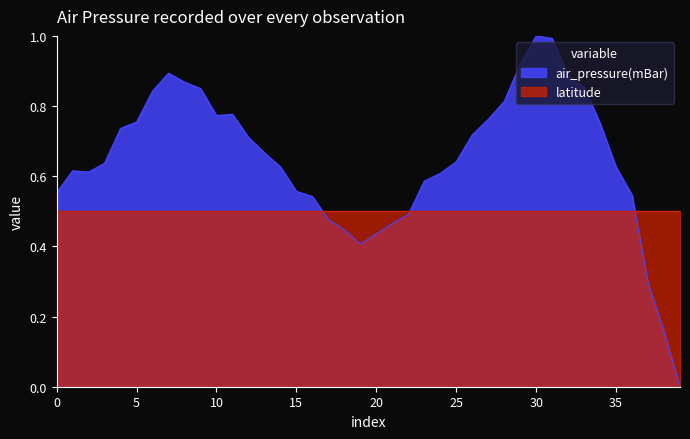

What is the greatest value displayed?

1.0